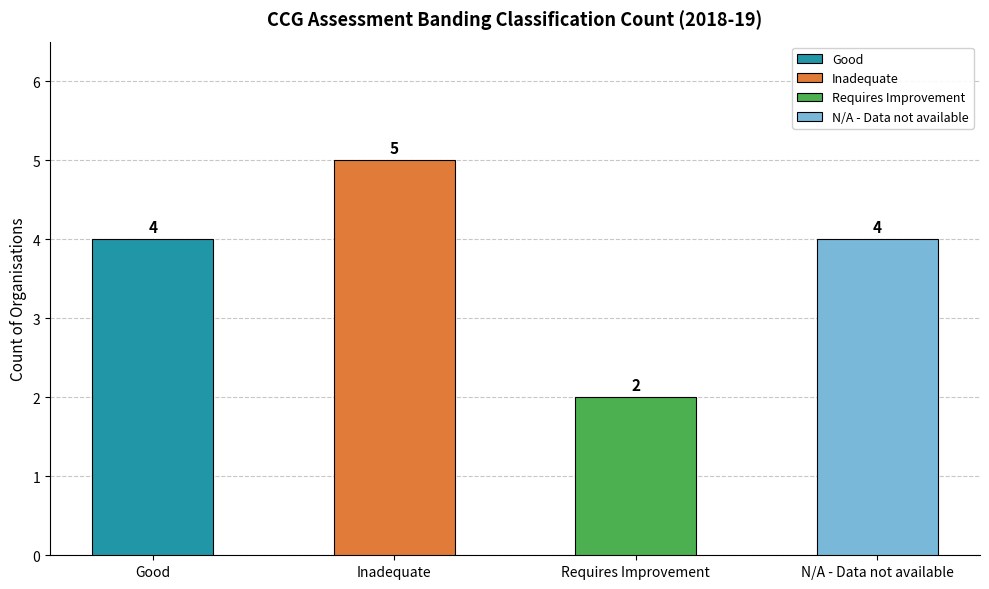

What is the minimum value shown in the chart?

2